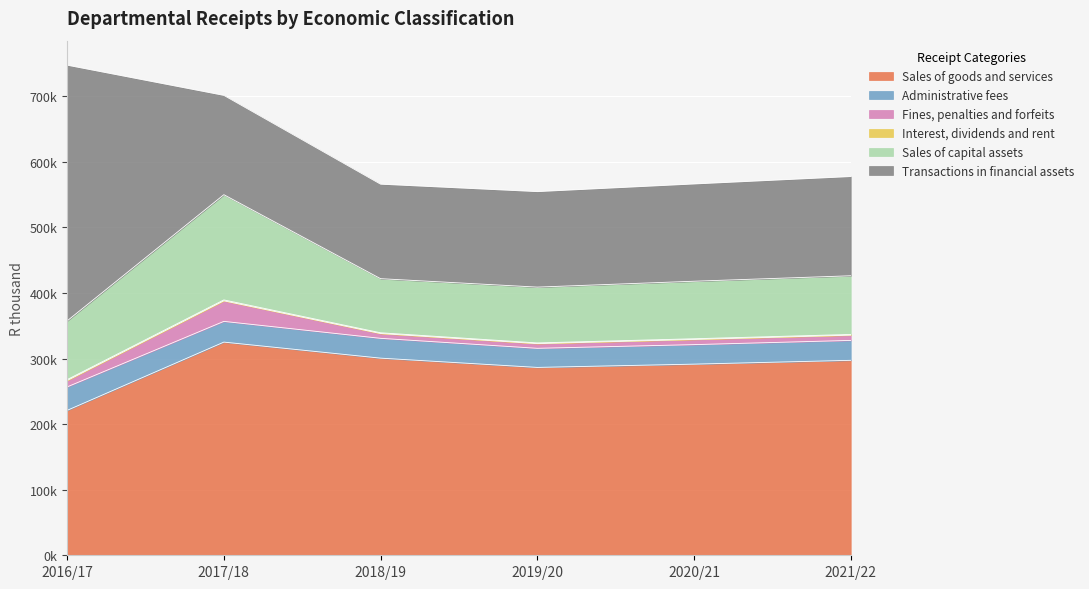

What is the value of the Administrative fees point at the 1st from the left?

35754